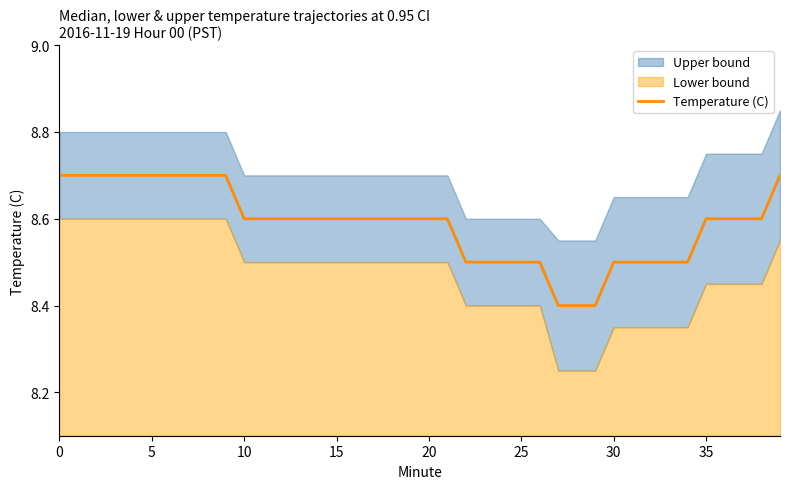

The chart shows a value of 13.9 at 24. True or false?

False